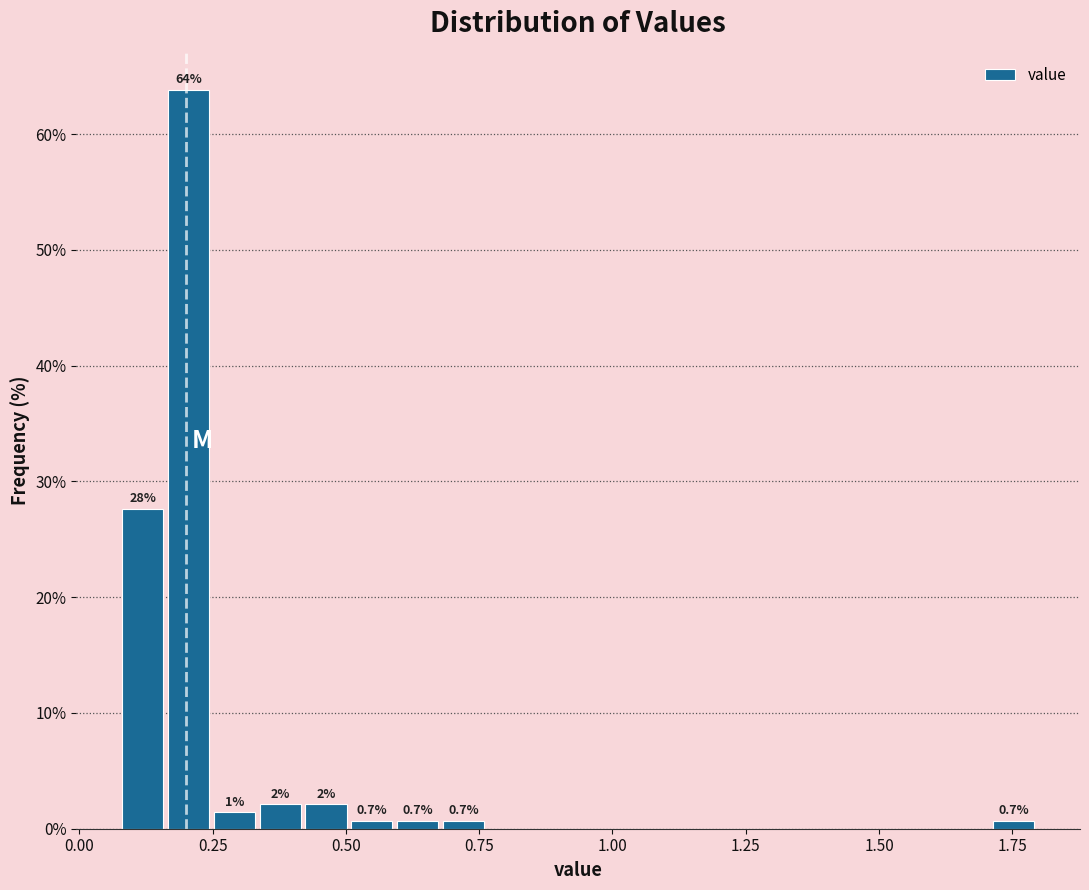

Read against the x-axis, roughly where is the centre of the tallest bar?

0.20